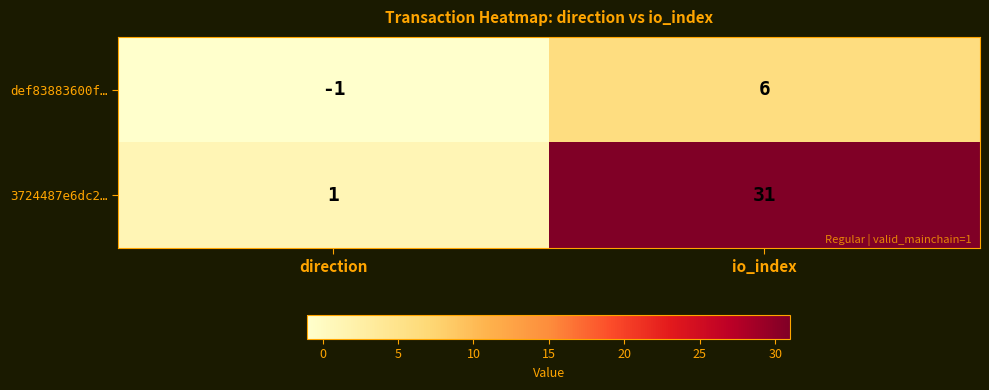

Reading left to right, extract all data points from this chart.

def83883600f…: direction=-1	io_index=6
3724487e6dc2…: direction=1	io_index=31